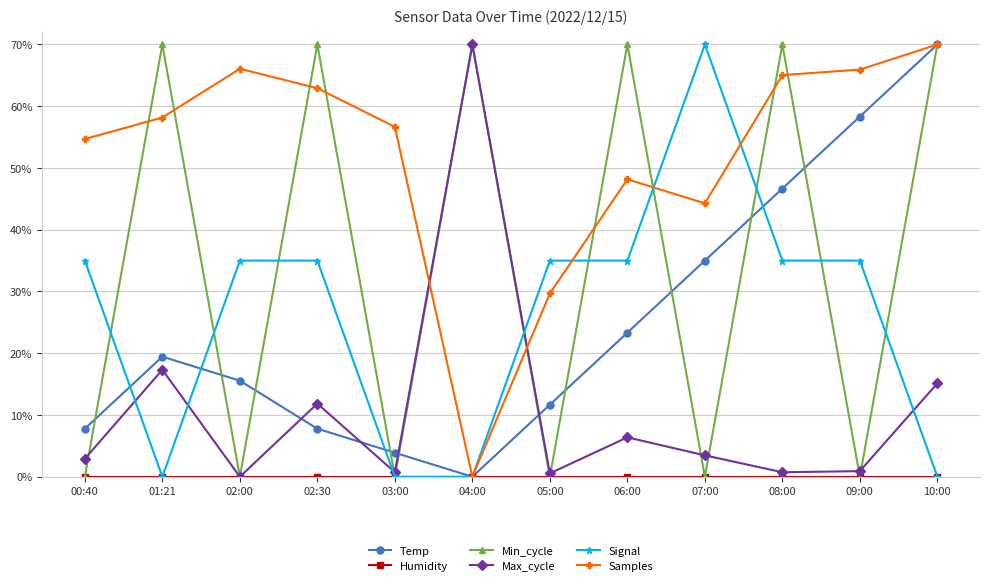

Reading right to left, transcribe all the data shown in this chart.

Temp: 0.7	0.6	0.5	0.3	0.2	0.1	0.0	0.0	0.1	0.2	0.2	0.1
Humidity: 0.0	0.0	0.0	0.0	0.0	0.0	0.0	0.0	0.0	0.0	0.0	0.0
Min_cycle: 0.7	0.0	0.7	0.0	0.7	0.0	0.7	0.0	0.7	0.0	0.7	0.0
Max_cycle: 0.2	0.0	0.0	0.0	0.1	0.0	0.7	0.0	0.1	0.0	0.2	0.0
Signal: 0.0	0.3	0.3	0.7	0.3	0.3	0.0	0.0	0.3	0.3	0.0	0.3
Samples: 0.7	0.7	0.7	0.4	0.5	0.3	0.0	0.6	0.6	0.7	0.6	0.5